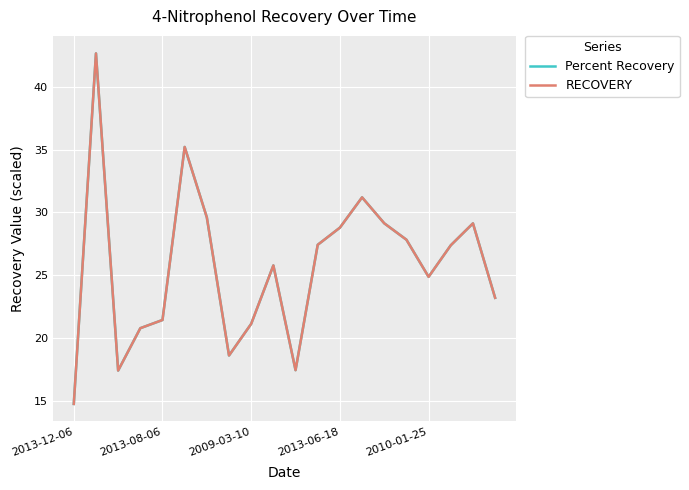

What is the smallest value displayed?

14.7